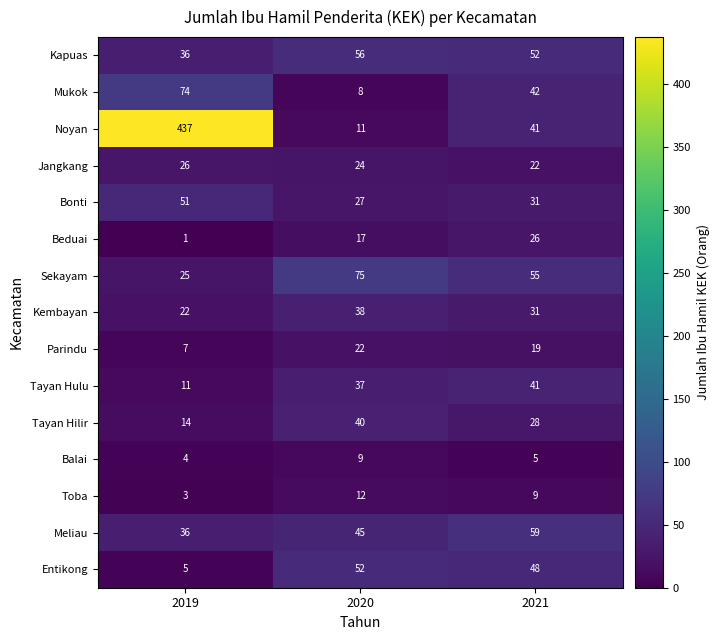

What is the spread (max minus min) of values at 2019?

436